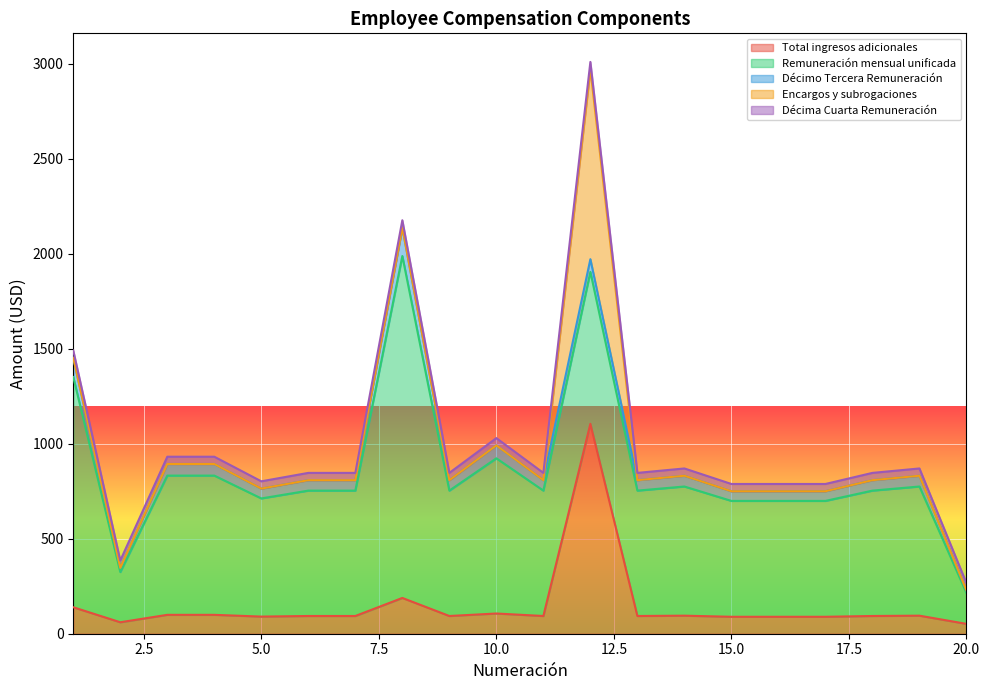

At how many categories does at least one series exceed 848?

3